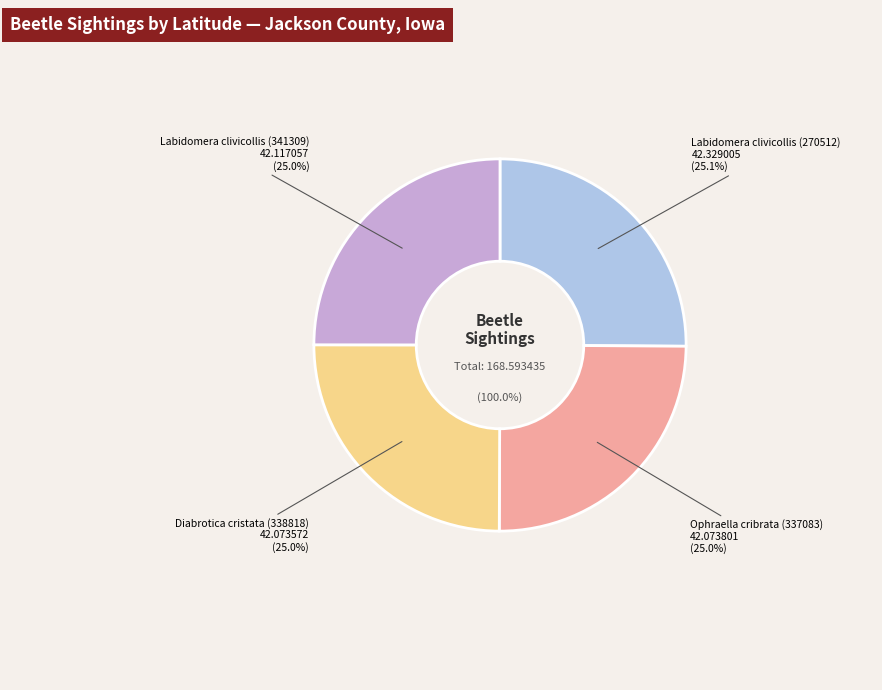

Rank the categories by value from highest to lowest.

Labidomera clivicollis (270512), Labidomera clivicollis (341309), Ophraella cribrata (337083), Diabrotica cristata (338818)